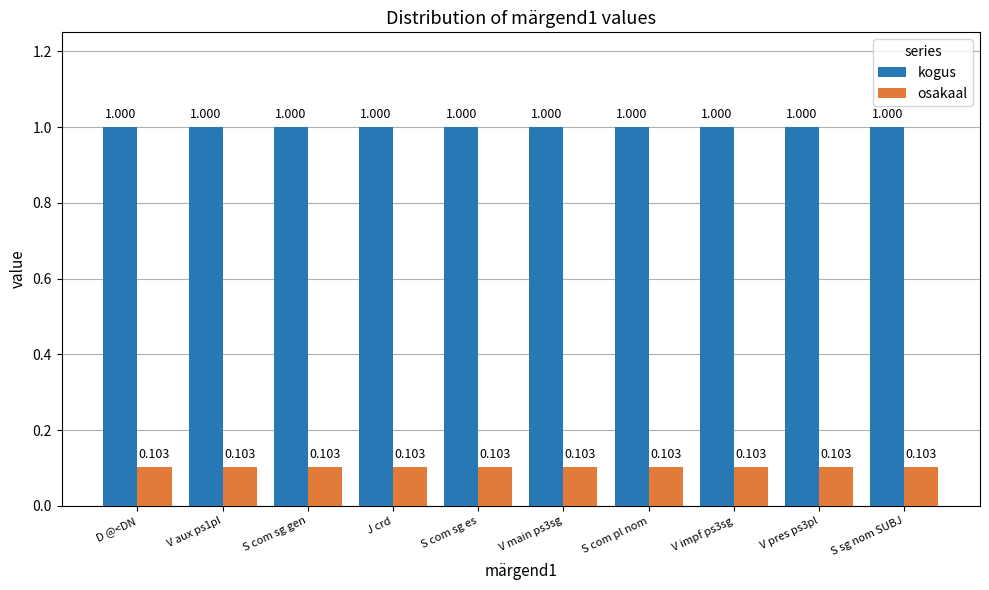

How many groups of bars are there?

10